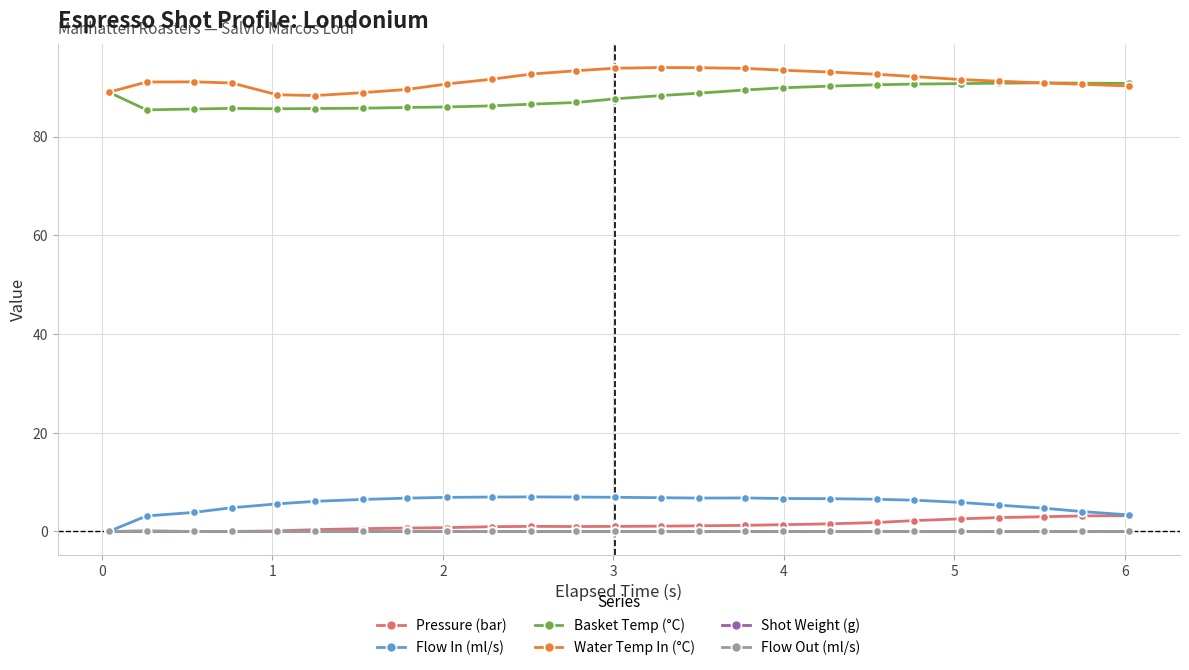

True or false: Basket Temp (°C) has more than 0 points higher than both neighbors.

True